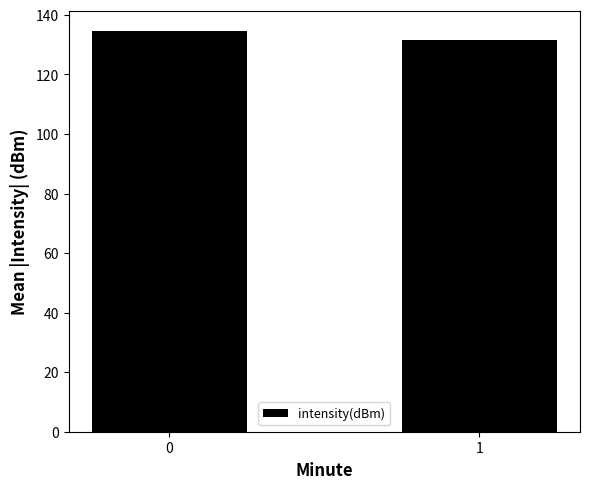

Is it true that the value at 0 is 134.6?

True